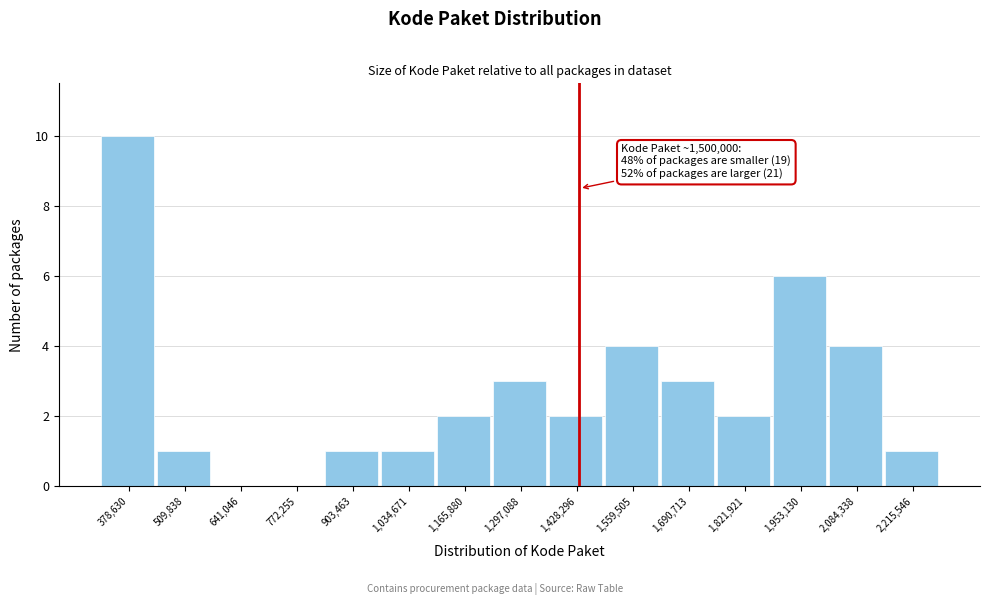

Reading left to right, list all the values displayed in this chart.

378,630=10	509,838=1	641,046=0	772,255=0	903,463=1	1,034,671=1	1,165,880=2	1,297,088=3	1,428,296=2	1,559,505=4	1,690,713=3	1,821,921=2	1,953,130=6	2,084,338=4	2,215,546=1